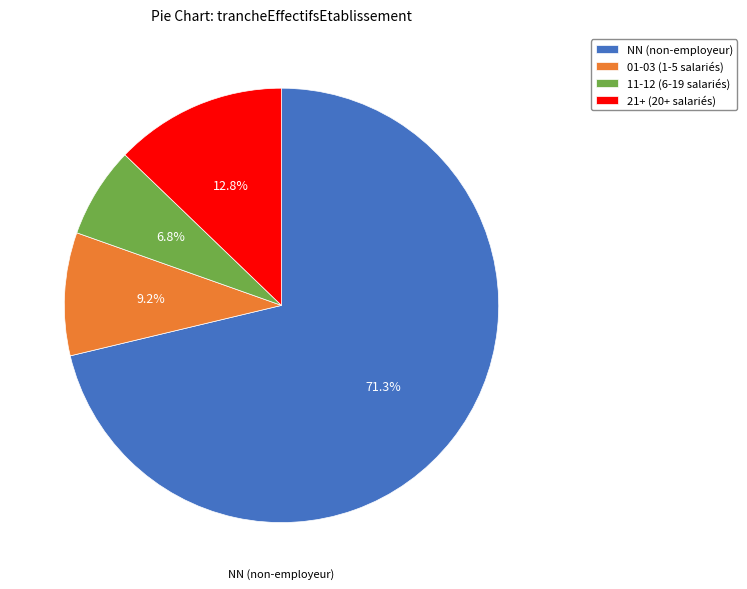

Approximately how many times larger is the value at 11-12 (6-19 salariés) compared to 21+ (20+ salariés)?

0.5